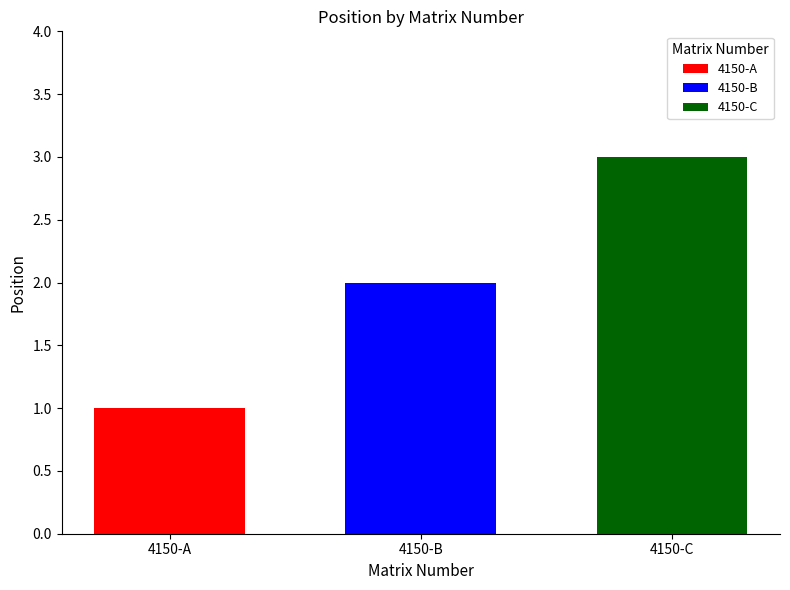

Which series has the largest range (max minus min)?

4150-A